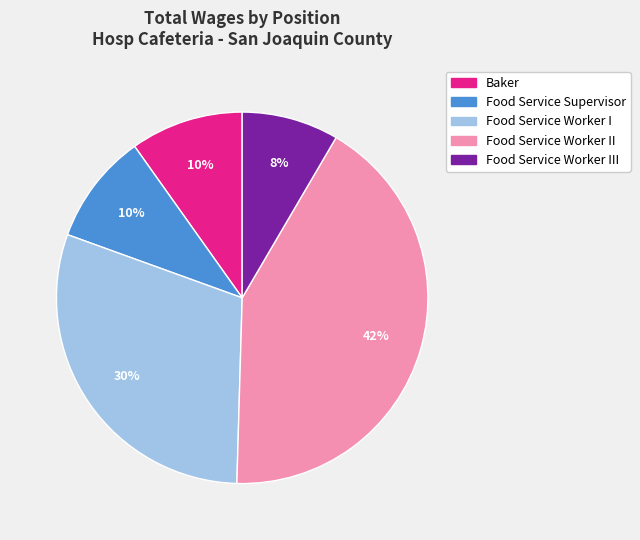

To the nearest percent, what is the difference between the largest and smallest slice percentages?

34%